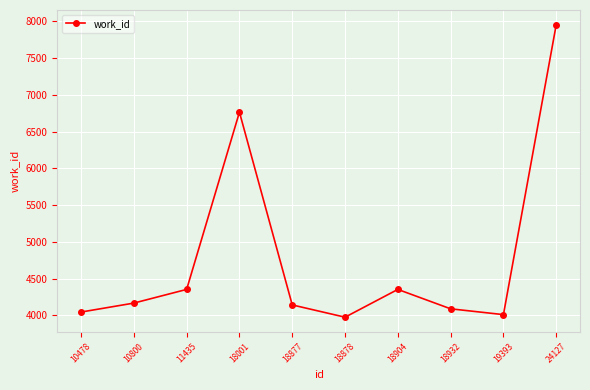

Is it true that the value at 11435 is 4353?

True